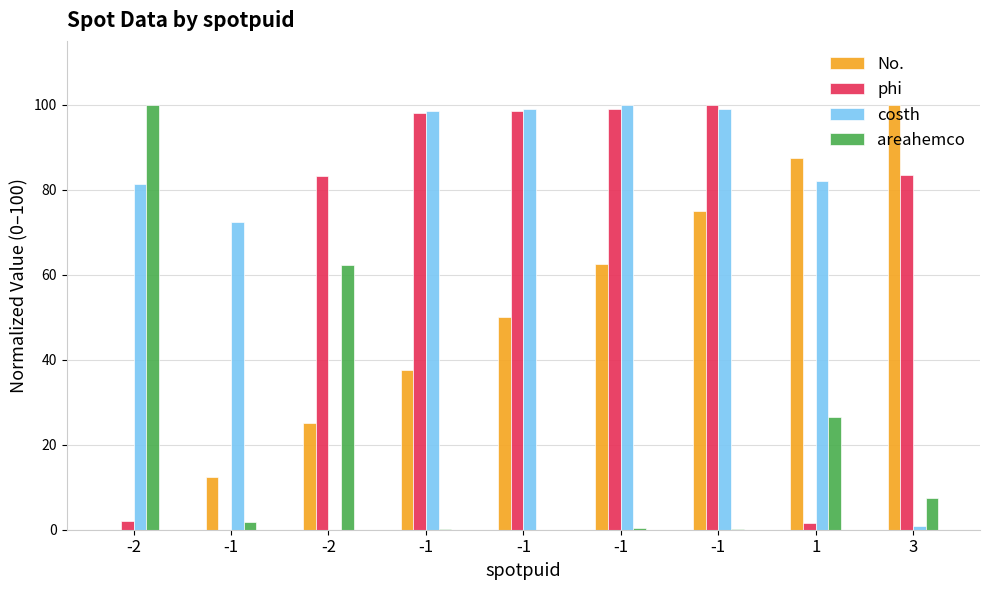

Which series changed the most between -1 and -2?

phi